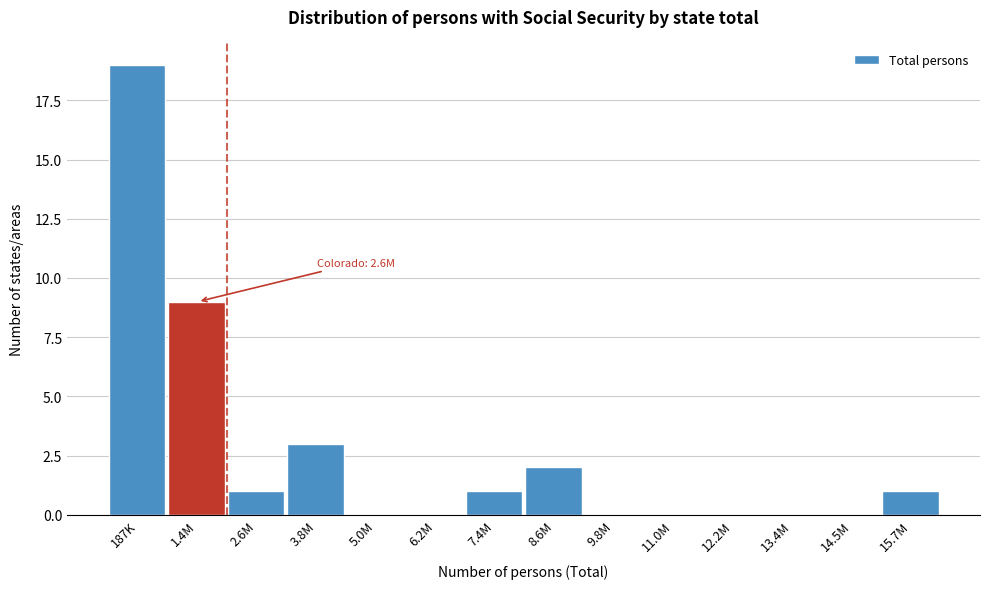

Reading left to right, list all the values displayed in this chart.

187K=19	1.4M=9	2.6M=1	3.8M=3	5.0M=0	6.2M=0	7.4M=1	8.6M=2	9.8M=0	11.0M=0	12.2M=0	13.4M=0	14.5M=0	15.7M=1